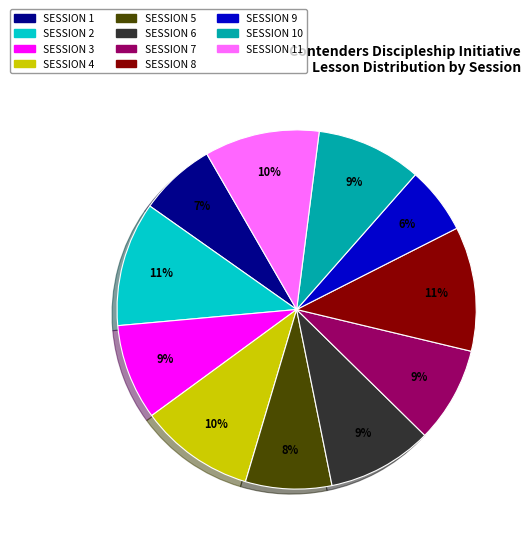

Is there a majority slice in this chart?

No